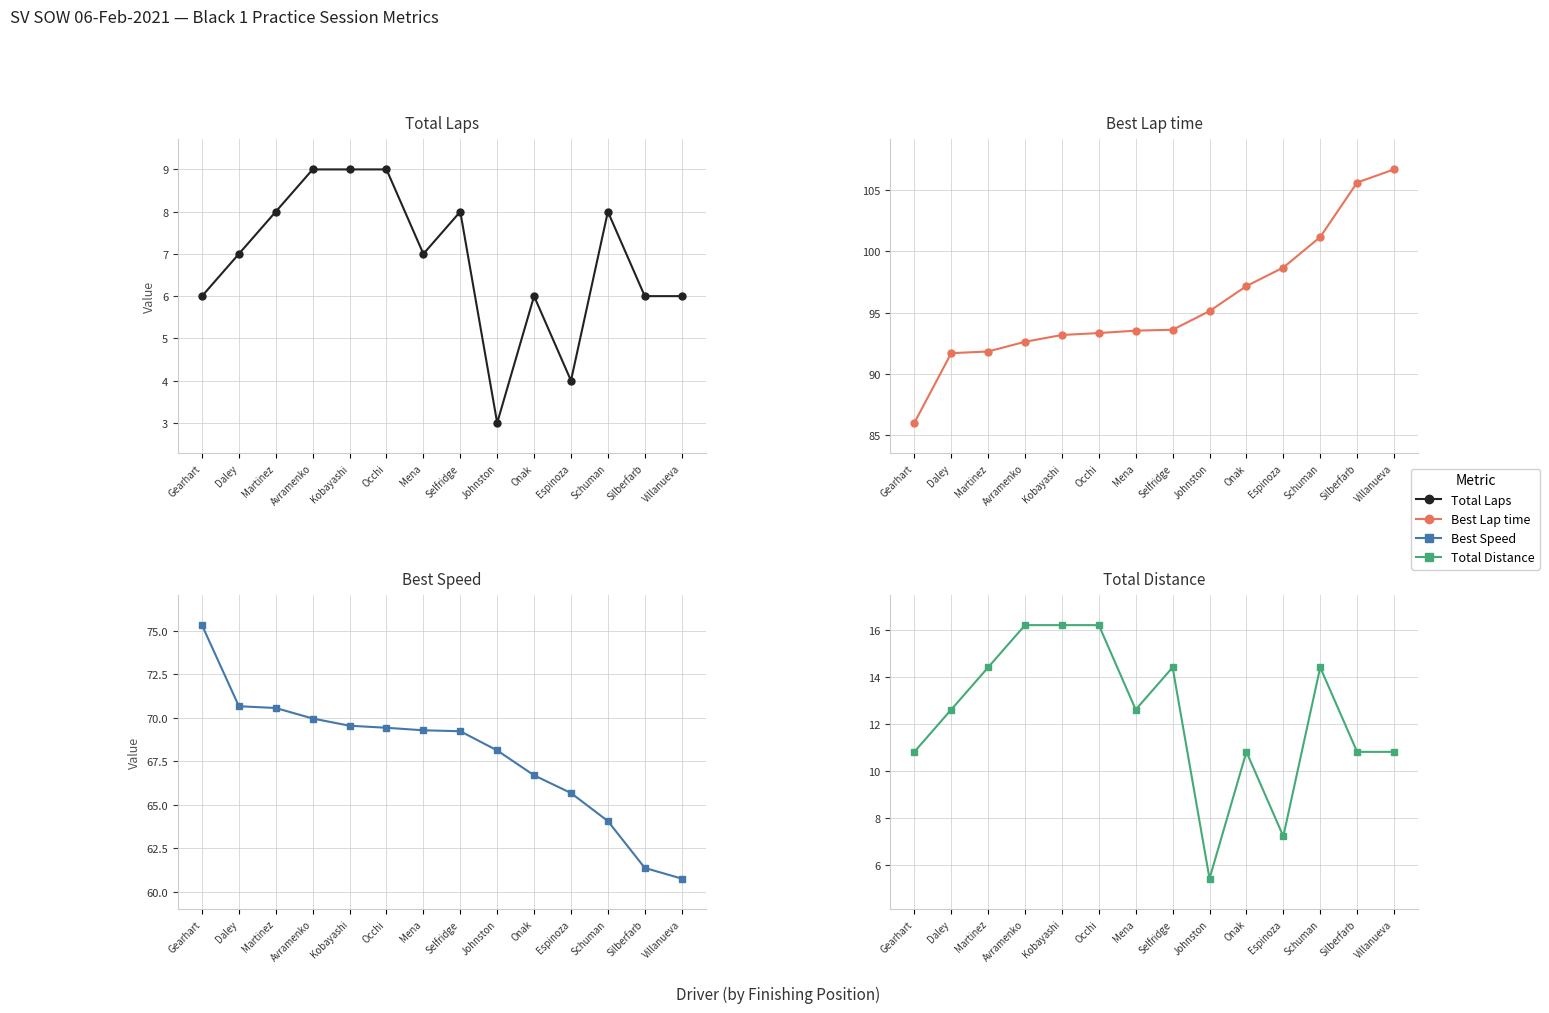

Reading left to right, transcribe all the data shown in this chart.

Total Laps: 6.0	7.0	8.0	9.0	9.0	9.0	7.0	8.0	3.0	6.0	4.0	8.0	6.0	6.0
Best Lap time: 86.0	91.7	91.8	92.6	93.2	93.3	93.5	93.6	95.1	97.2	98.7	101.1	105.6	106.6
Best Speed: 75.3	70.7	70.6	70.0	69.5	69.4	69.3	69.2	68.1	66.7	65.7	64.1	61.4	60.8
Total Distance: 10.8	12.6	14.4	16.2	16.2	16.2	12.6	14.4	5.4	10.8	7.2	14.4	10.8	10.8